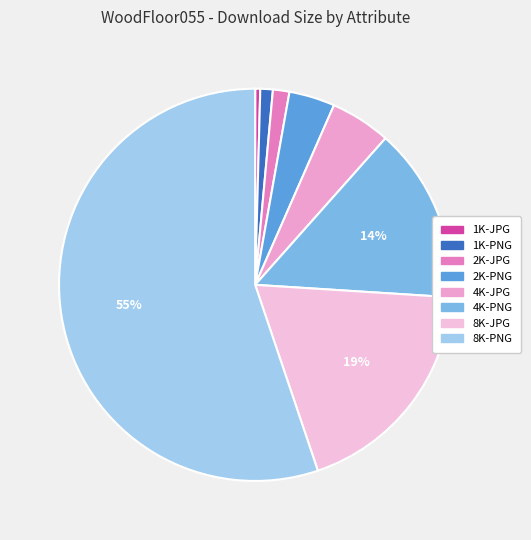

What percentage is the 1K-PNG slice, to the nearest percent?

1%